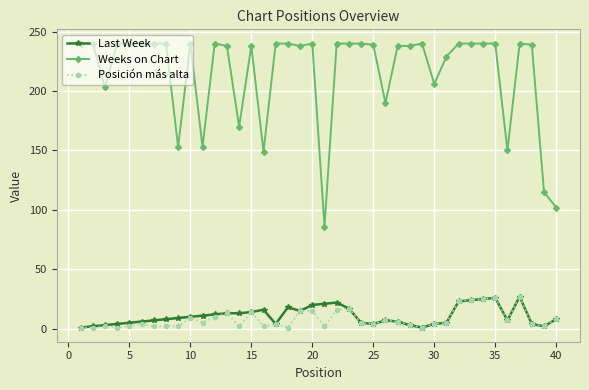

What is the highest value of the Weeks on Chart series?

240